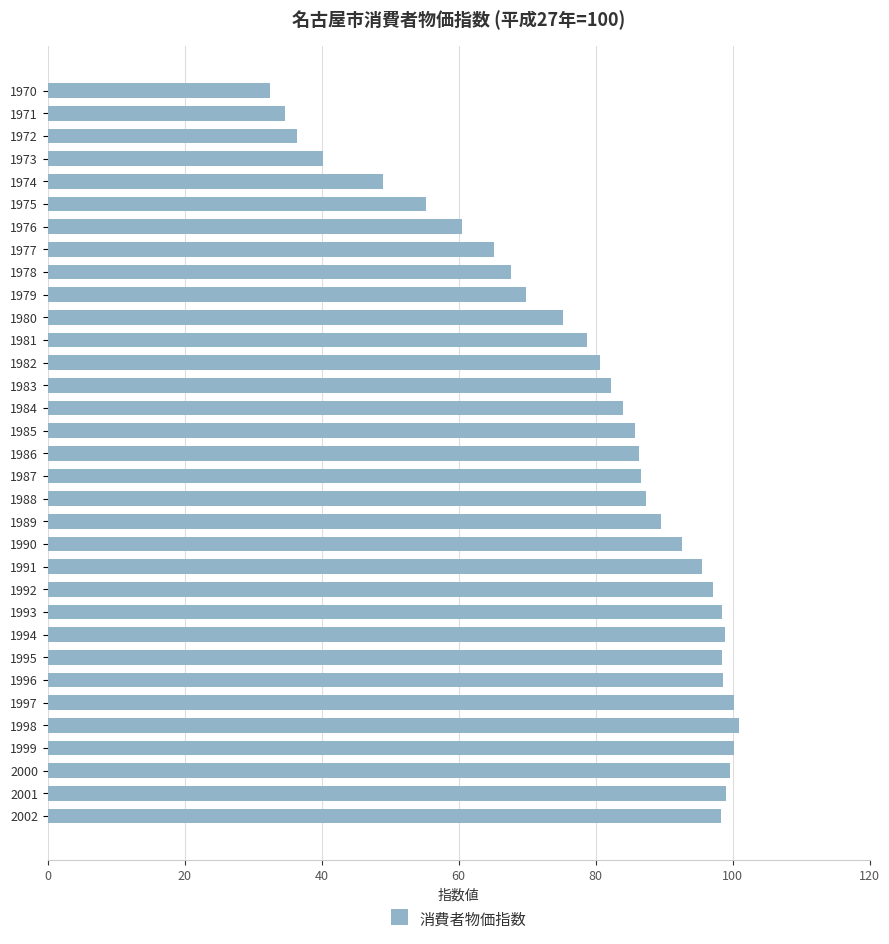

Is it true that the value at 2000 is 142.2?

False